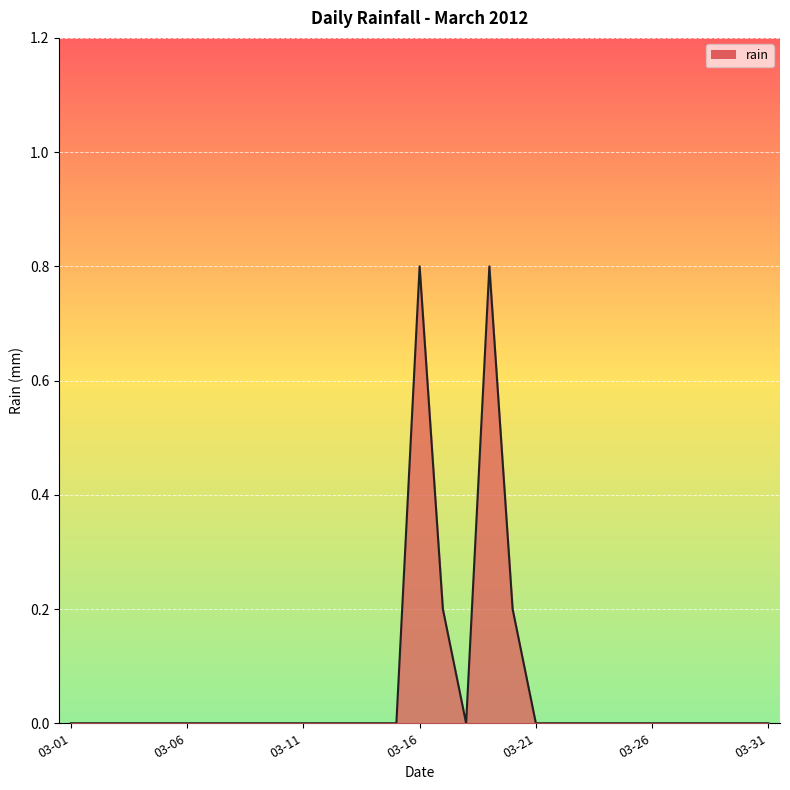

What is the maximum value shown in the chart?

0.8